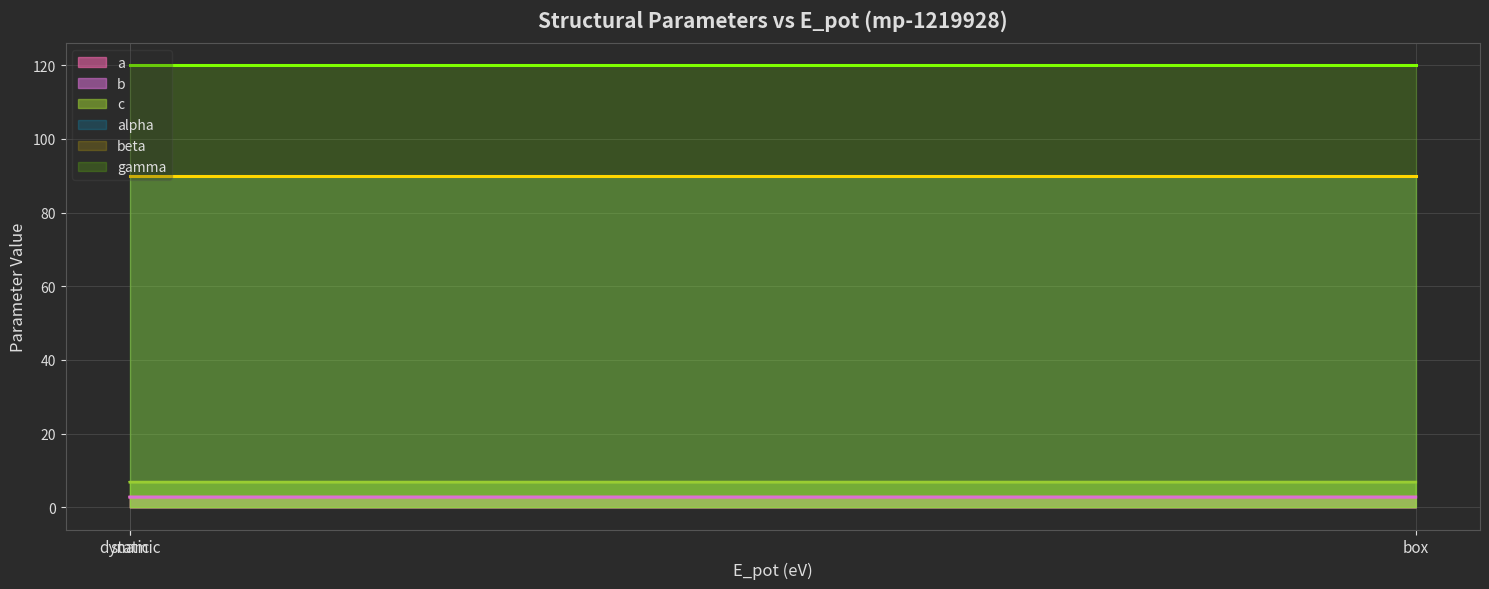

What is the highest value of the c series?

6.9